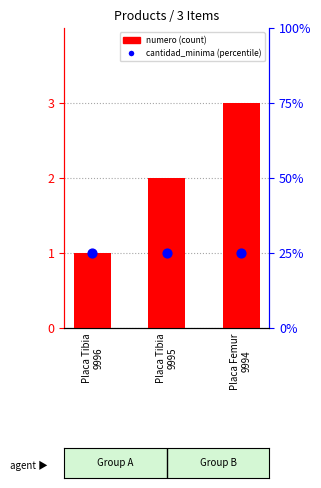

Which series reaches the maximum Y coordinate?

numero (count)